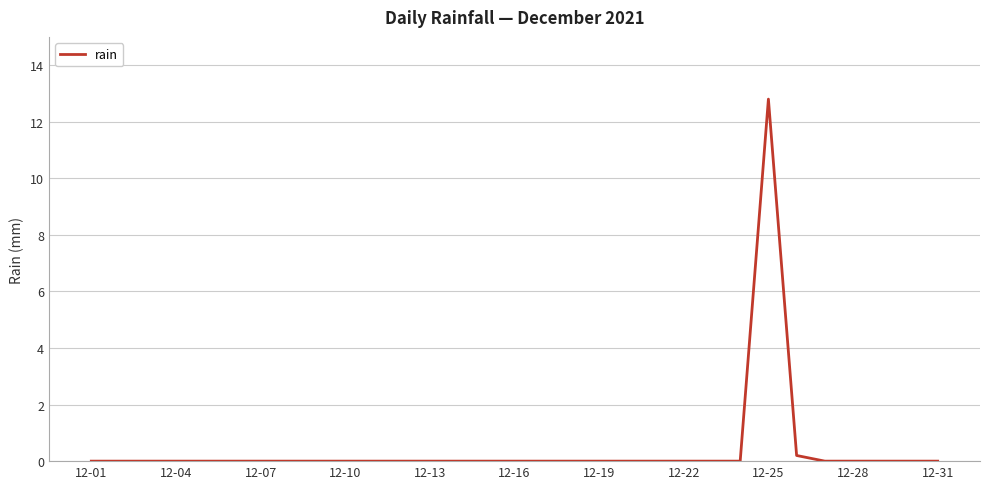

What is the maximum value shown in the chart?

12.8